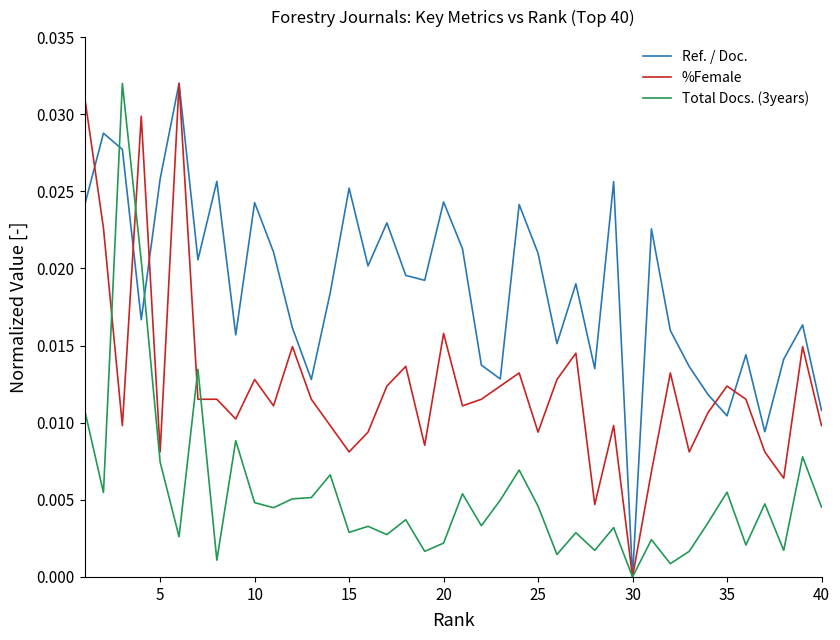

Does the chart display data point markers on the line(s)?

No